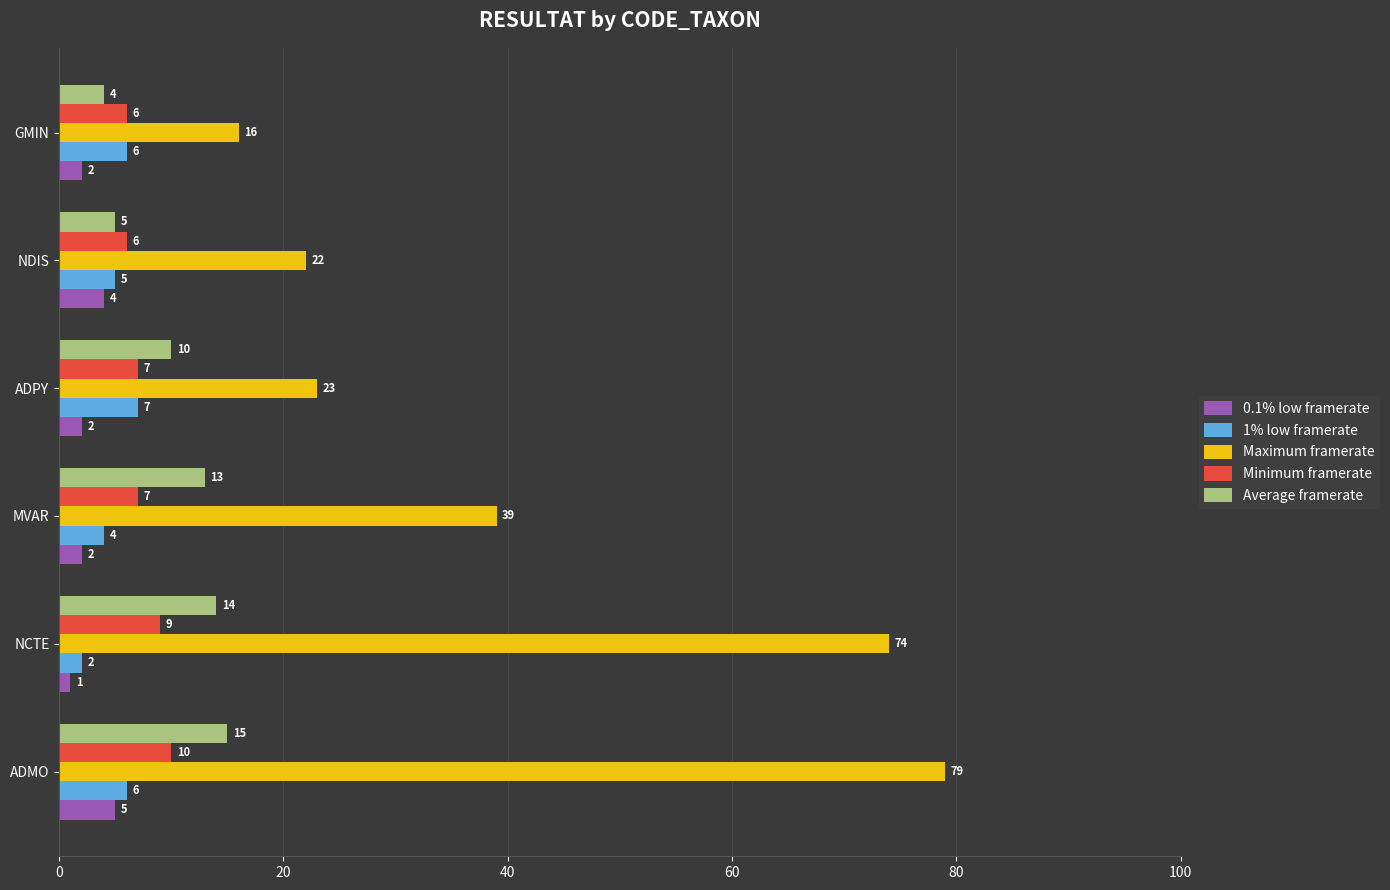

How many values in the 1% low framerate series are below 6?

3